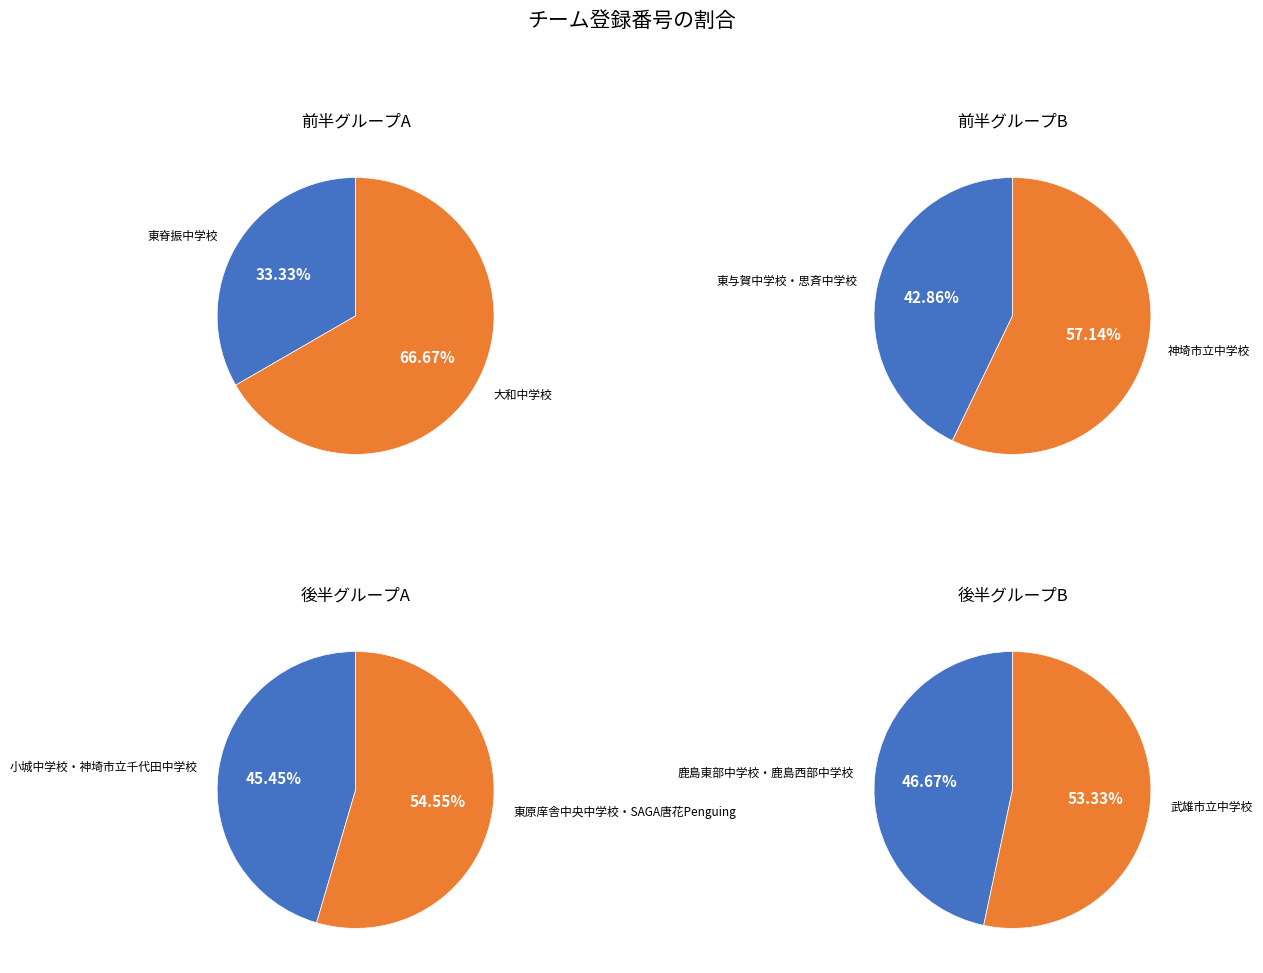

Which category has the smallest portion of the pie?

東脊振中学校